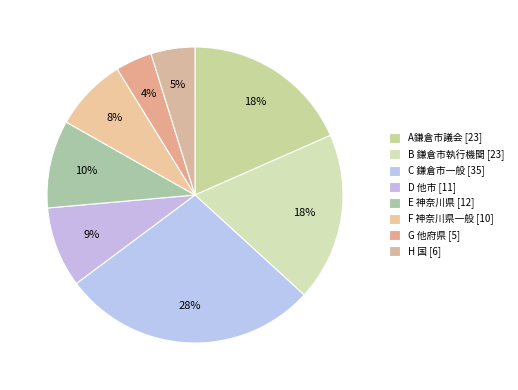

Is the sum of C 鎌倉市一般 and F 神奈川県一般 greater than half?

No